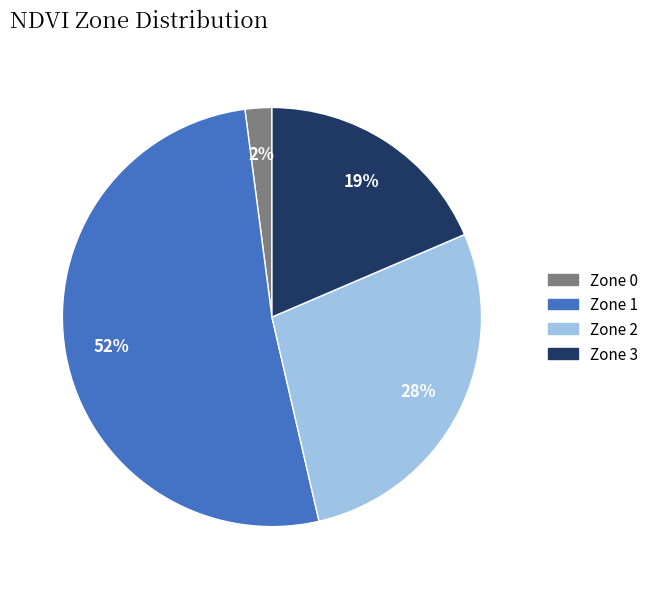

Count the number of slices in the pie.

4